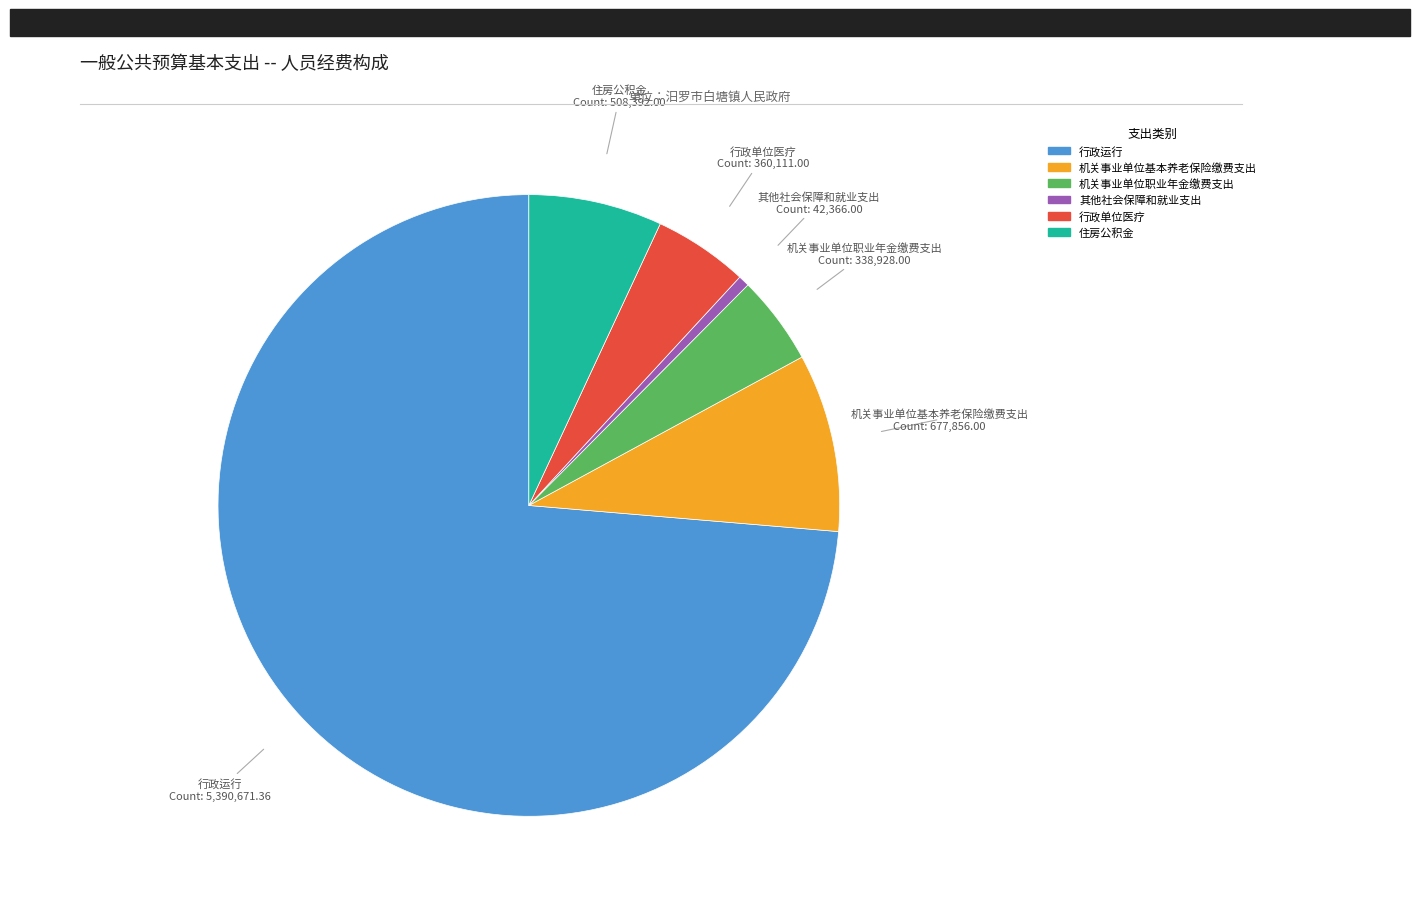

True or false: 行政运行 accounts for 81% of the total.

False